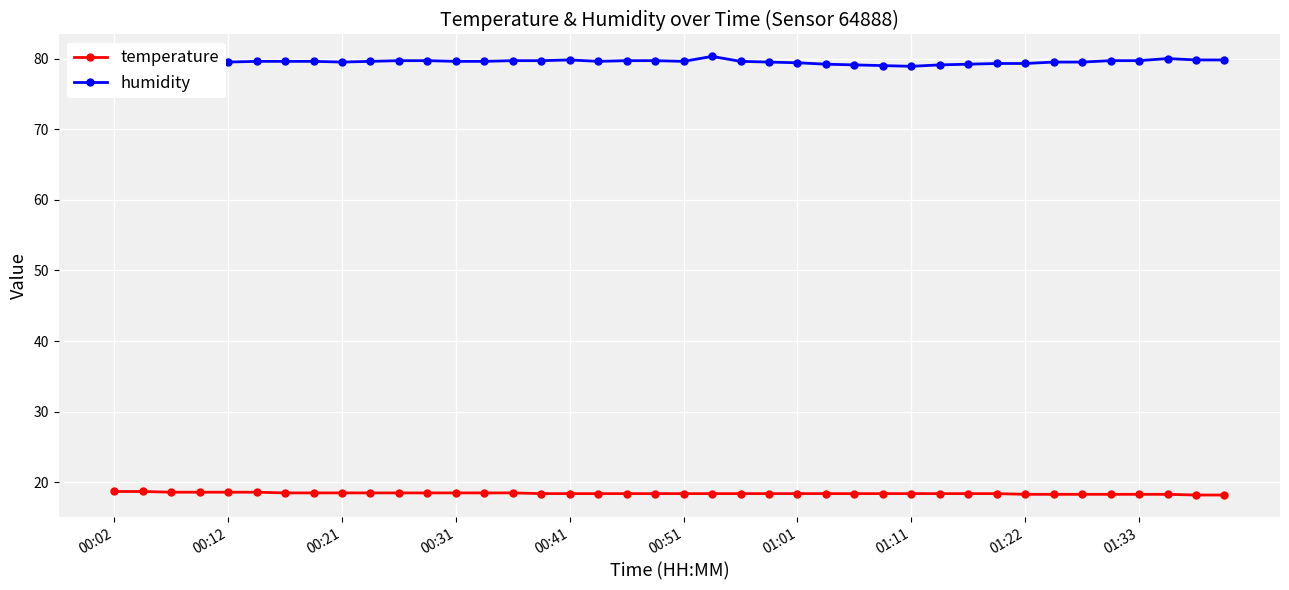

What is the difference between the maximum and second lowest values in the temperature series?

0.5